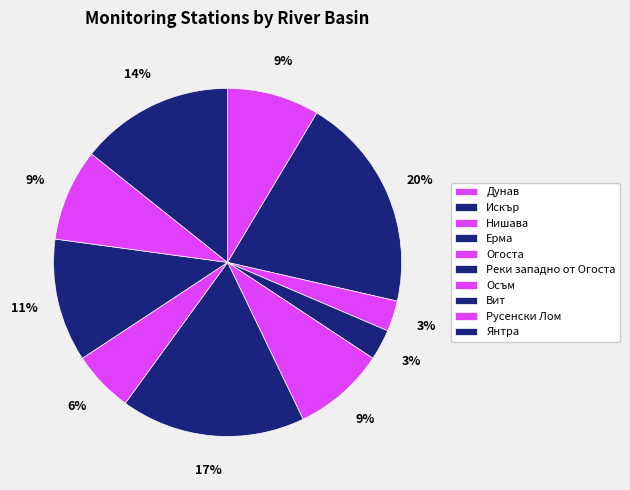

How many slices are in this pie chart?

10